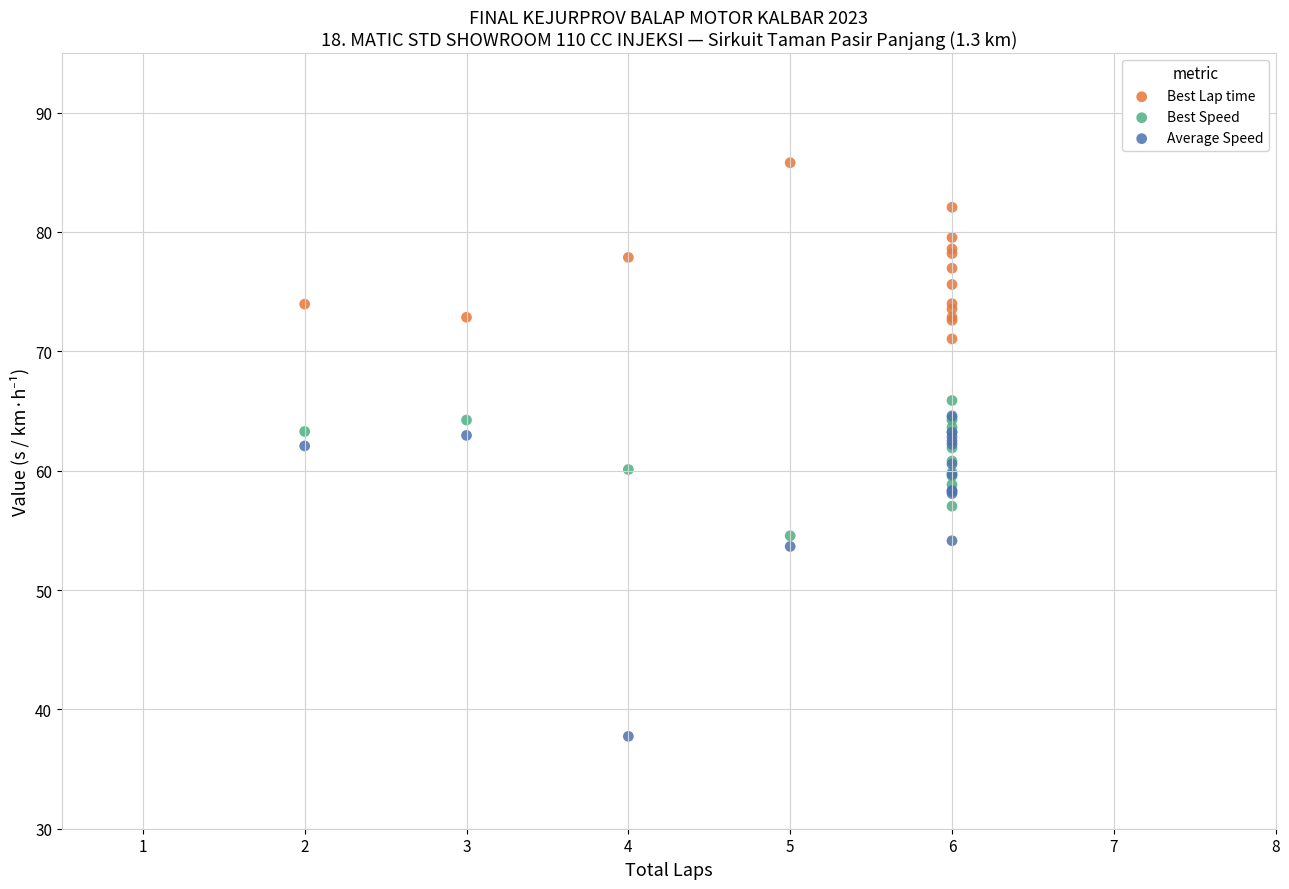

Which series reaches the maximum Y coordinate?

Best Lap time